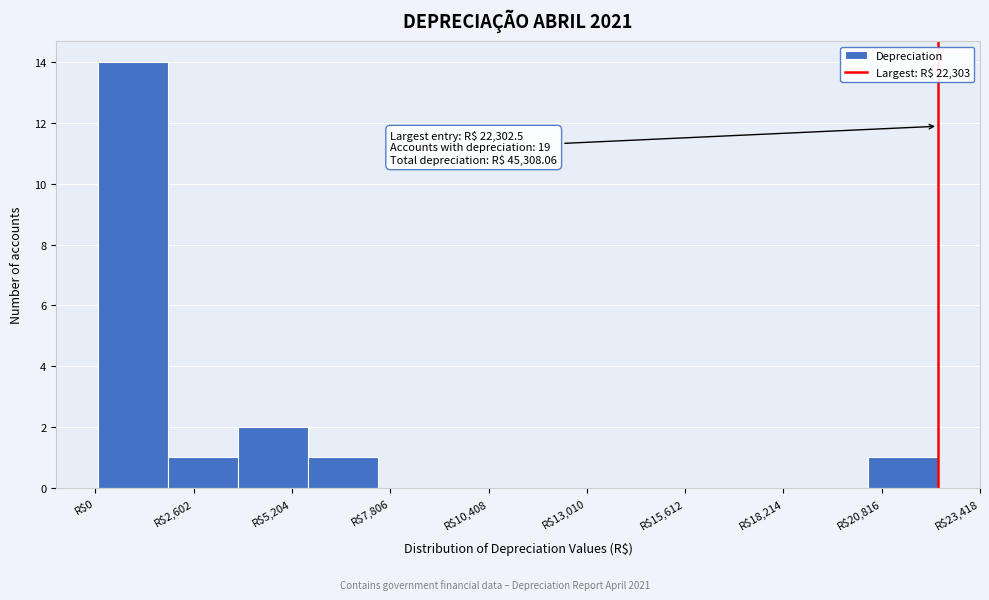

Around what value on the x-axis is the tallest bar? Give the approximate position of its centre, as read against the axis.

1000